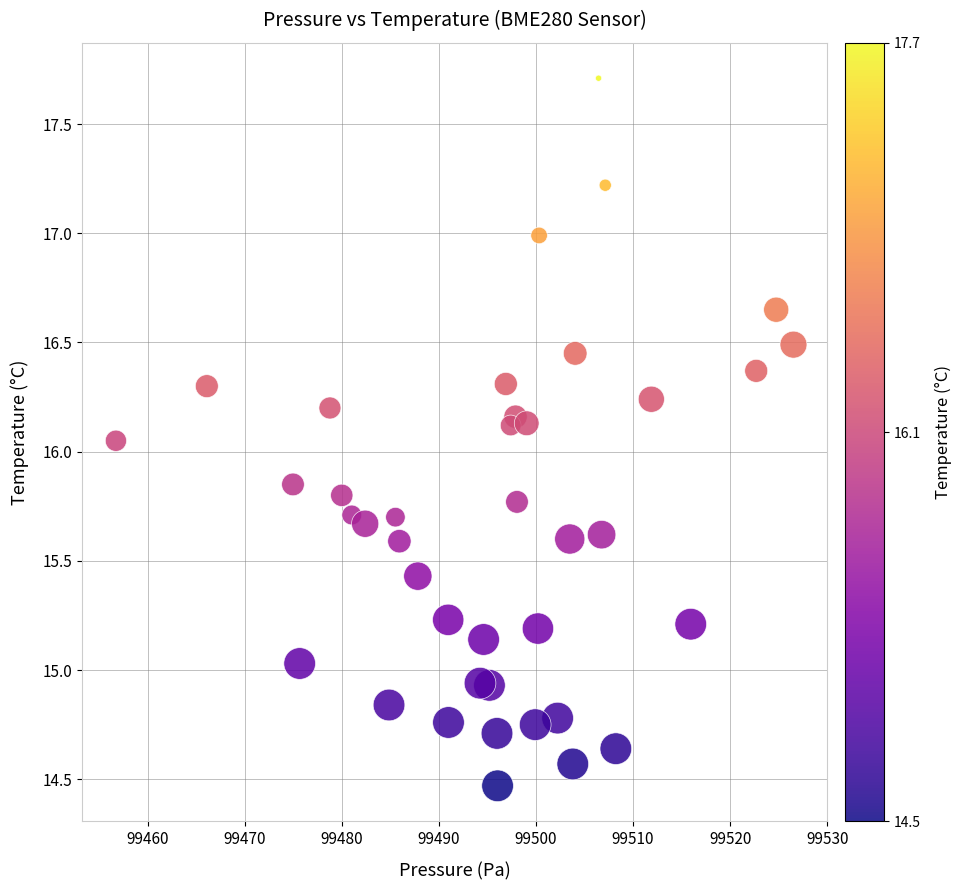

What is the range of X values (max minus min)?

69.8